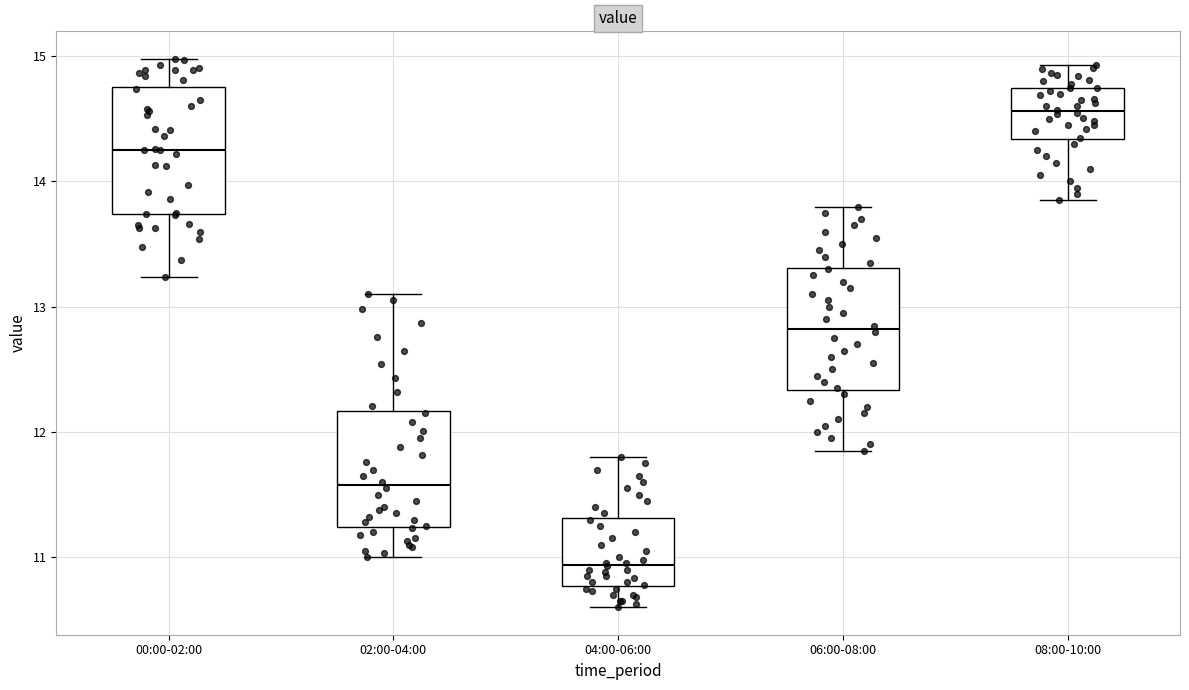

Reading left to right, read every box against the y-axis: the position of its median line, the range the box covers, and the ends of its whiskers. The values are not printed on the chart, so give them approximately, as read against the axis.

00:00-02:00: median 14.3, box 13.7 to 14.8, whiskers 13.2 to 15.0
02:00-04:00: median 11.6, box 11.2 to 12.2, whiskers 11.0 to 13.1
04:00-06:00: median 10.9, box 10.8 to 11.3, whiskers 10.6 to 11.8
06:00-08:00: median 12.8, box 12.3 to 13.3, whiskers 11.9 to 13.8
08:00-10:00: median 14.6, box 14.3 to 14.8, whiskers 13.9 to 14.9